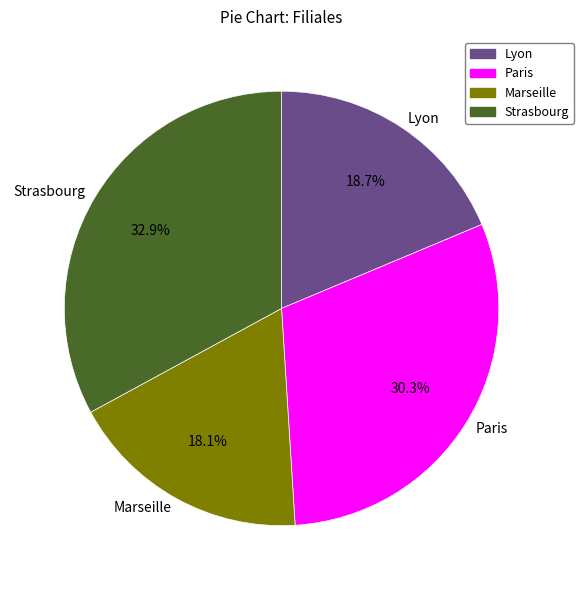

How many segments does this pie chart have?

4